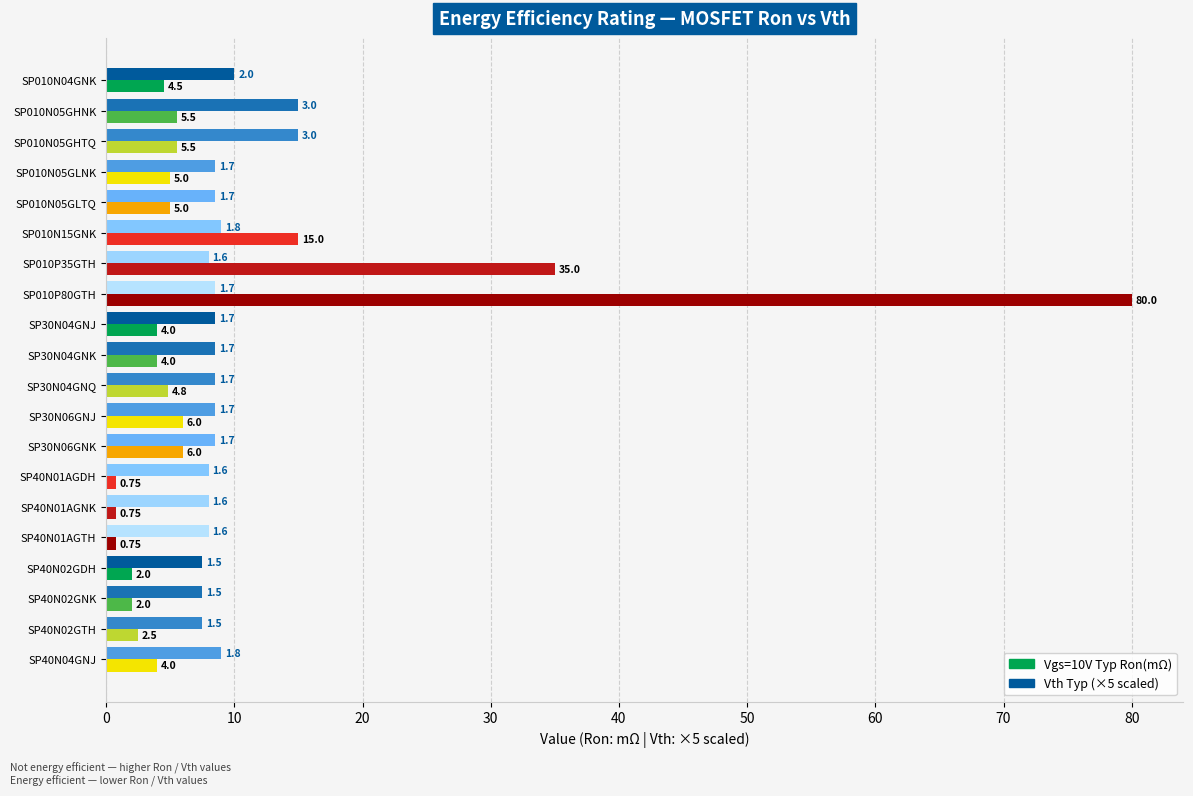

Which series has the widest spread of values?

Vgs=10V Typ Ron(mΩ)